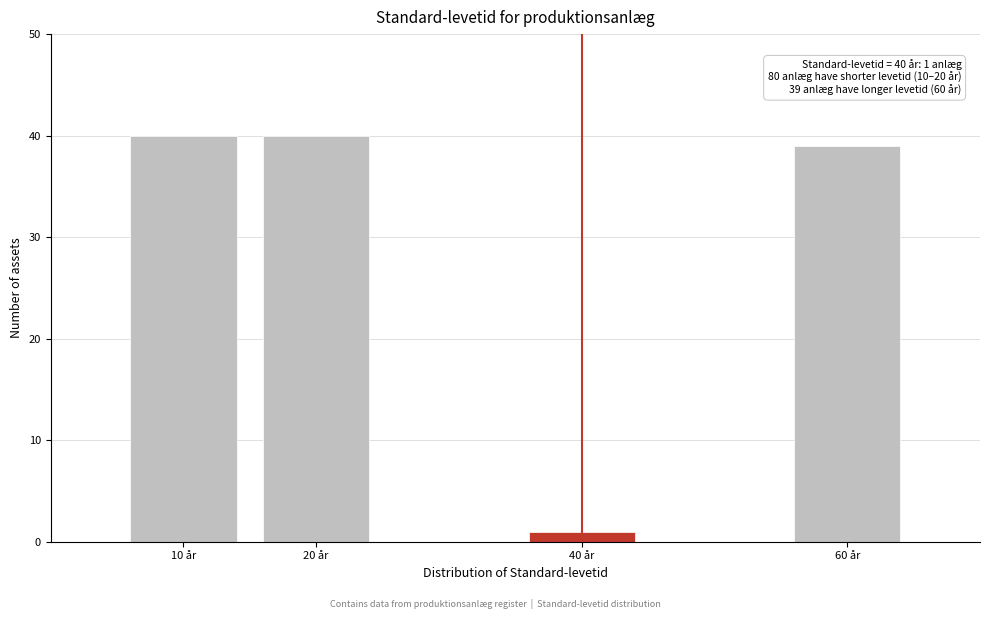

Reading left to right, extract all data points from this chart.

10 år=40	20 år=40	40 år=1	60 år=39